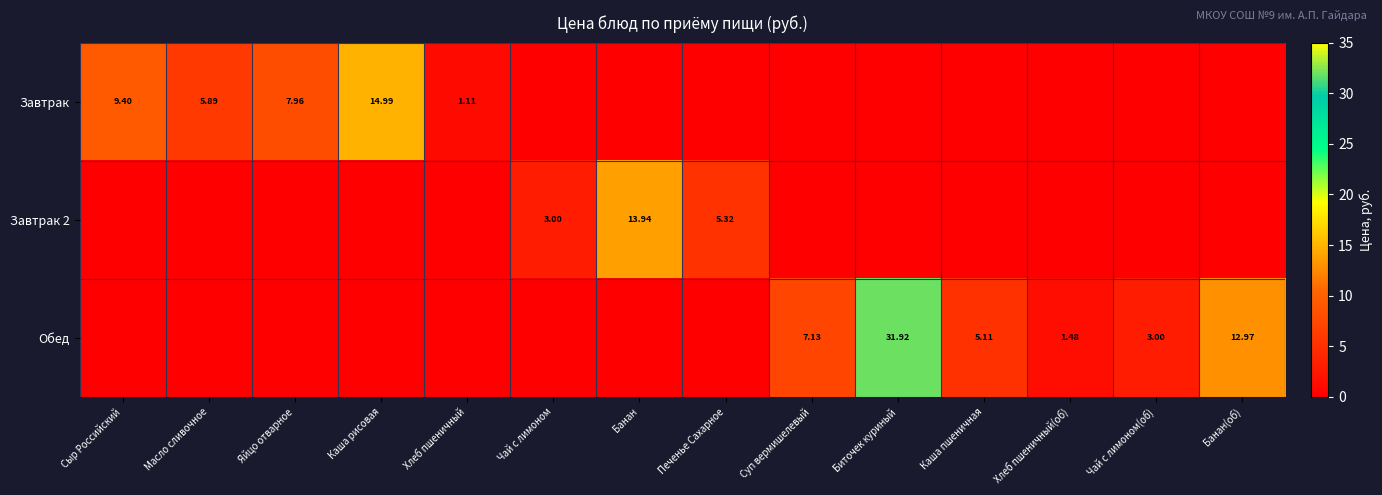

Is the value of Завтрак at Сыр Российский greater than the value of Обед at Биточек куриный?

No